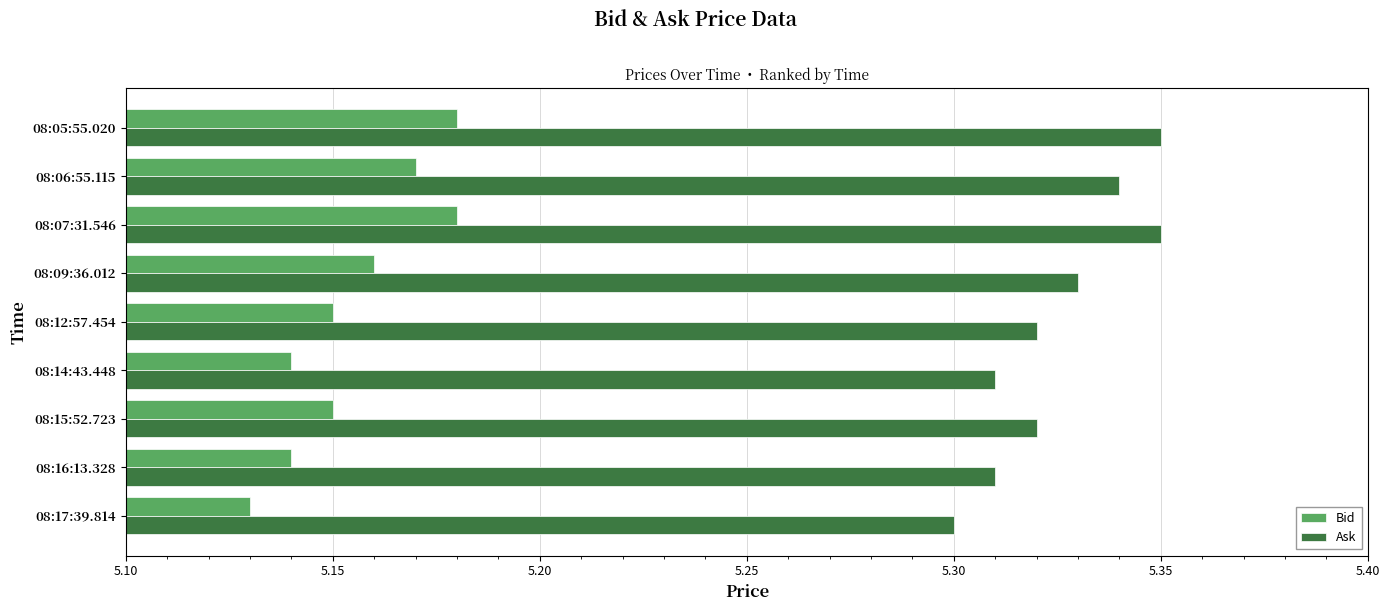

At which label is Bid closest to 5?

08:17:39.814